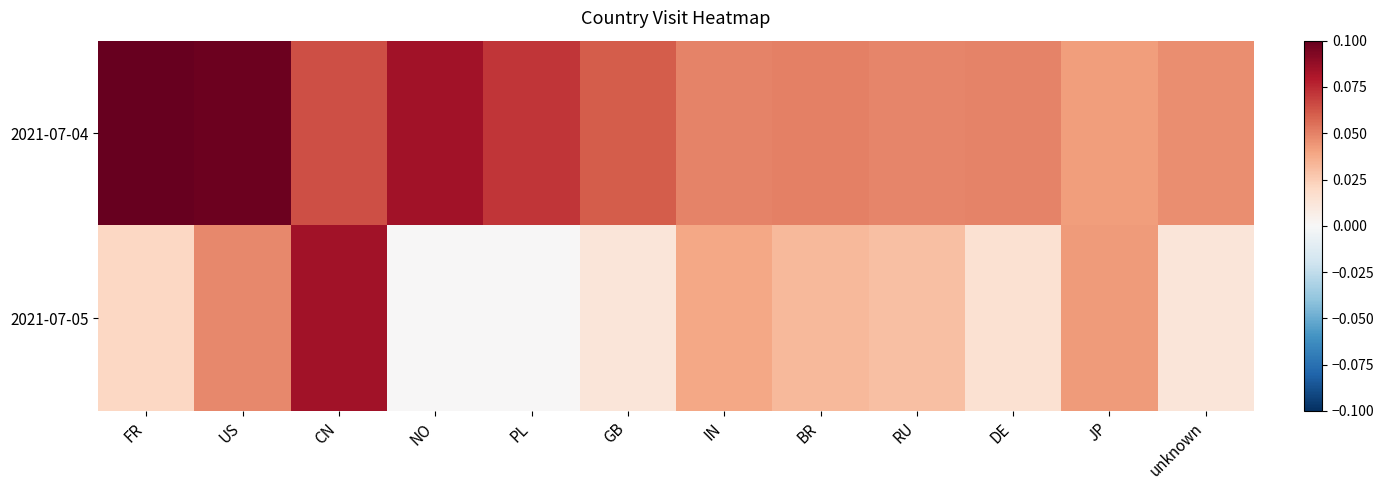

Reading left to right, list all the values displayed in this chart.

2021-07-04: FR=0.1	US=0.1	CN=0.1	NO=0.1	PL=0.1	GB=0.1	IN=0.0	BR=0.1	RU=0.0	DE=0.0	JP=0.0	unknown=0.0
2021-07-05: FR=0.0	US=0.0	CN=0.1	NO=0.0	PL=0.0	GB=0.0	IN=0.0	BR=0.0	RU=0.0	DE=0.0	JP=0.0	unknown=0.0